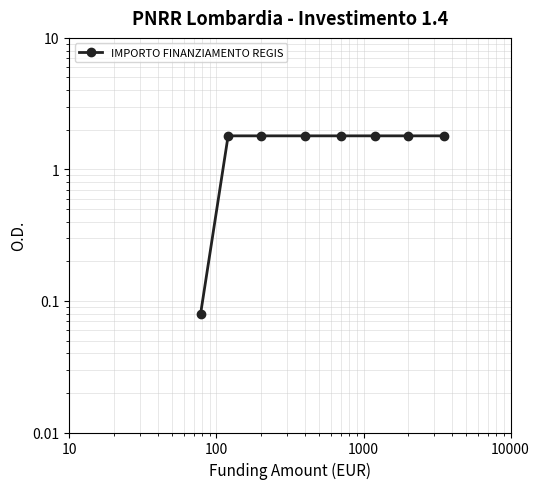

What is the greatest value displayed?

1.8